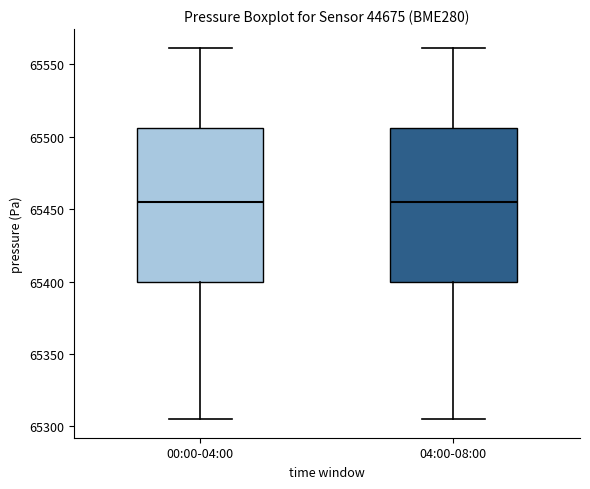

Reading left to right, transcribe this box plot: for each box, give where its median line is, the range the box spans, and where its two whiskers end, as read against the y-axis. The values are not printed on the chart, so give them approximately, as read against the axis.

00:00-04:00: median 65455, box 65400 to 65505, whiskers 65305 to 65560
04:00-08:00: median 65455, box 65400 to 65505, whiskers 65305 to 65560